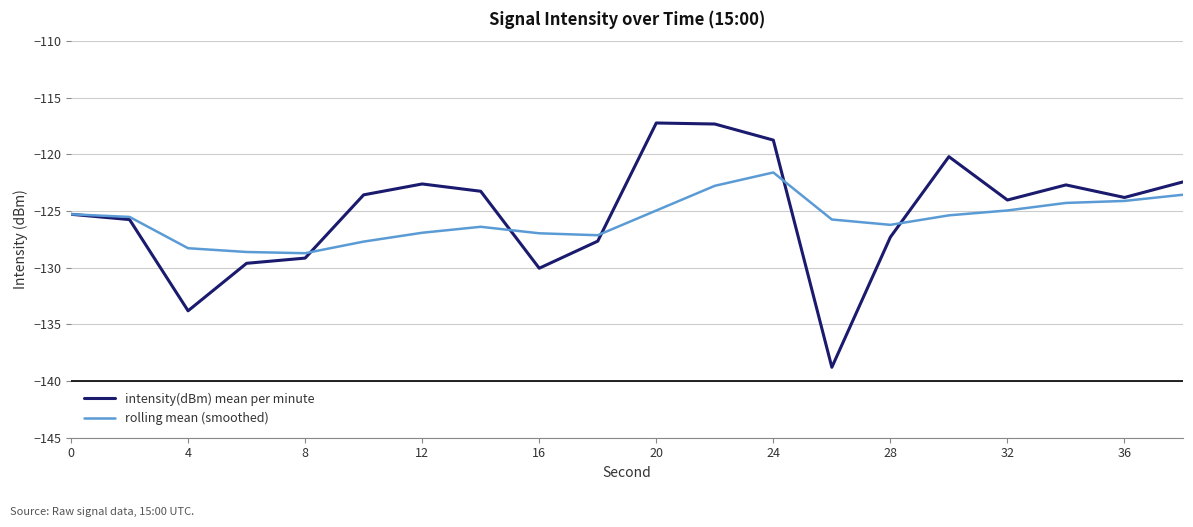

Which series has the largest range (max minus min)?

intensity(dBm) mean per minute